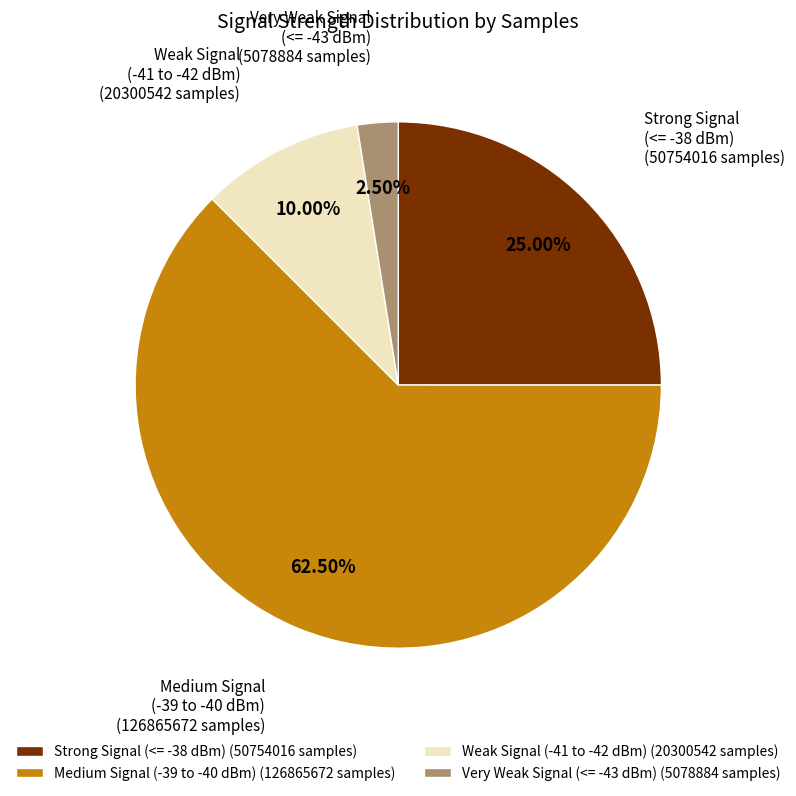

What is the smallest slice in the pie chart?

Very Weak Signal (<= -43 dBm) (5078884 samples)